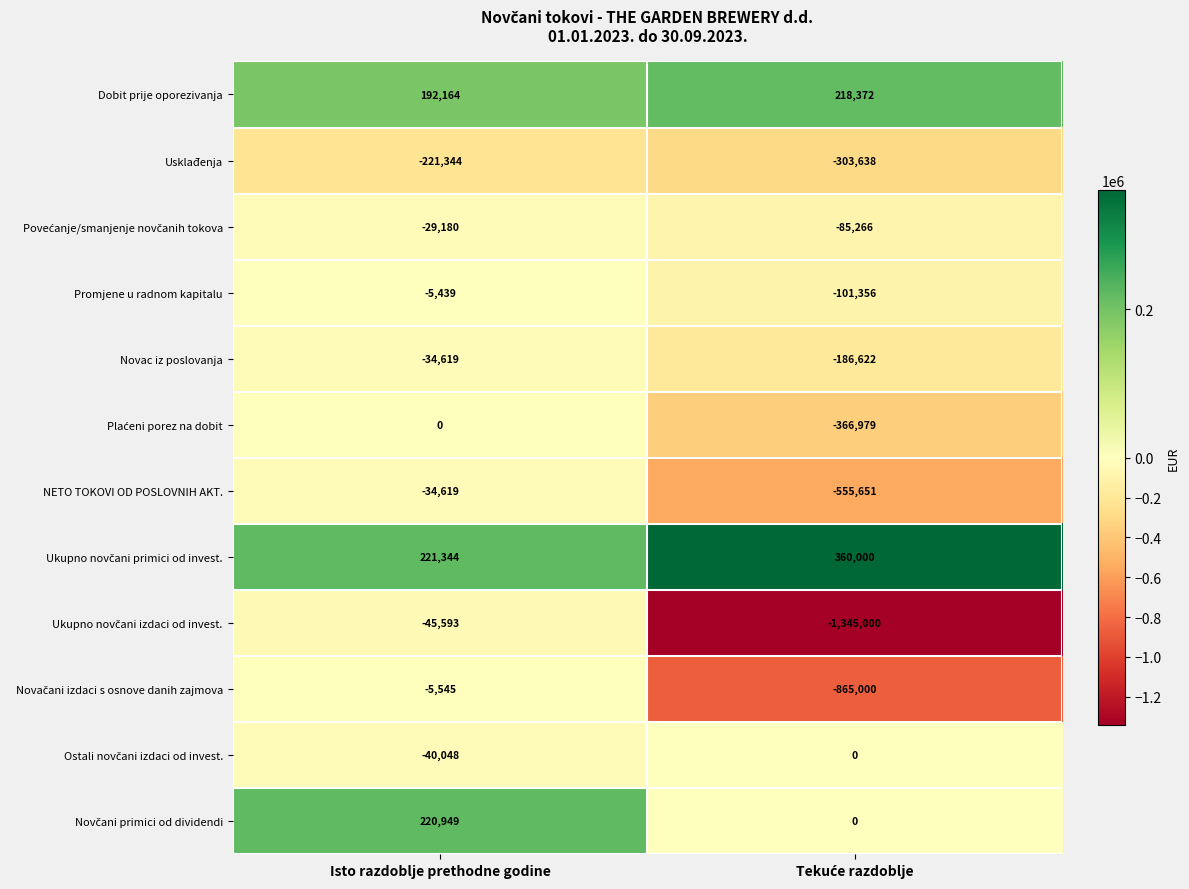

What is the greatest value displayed?

360000